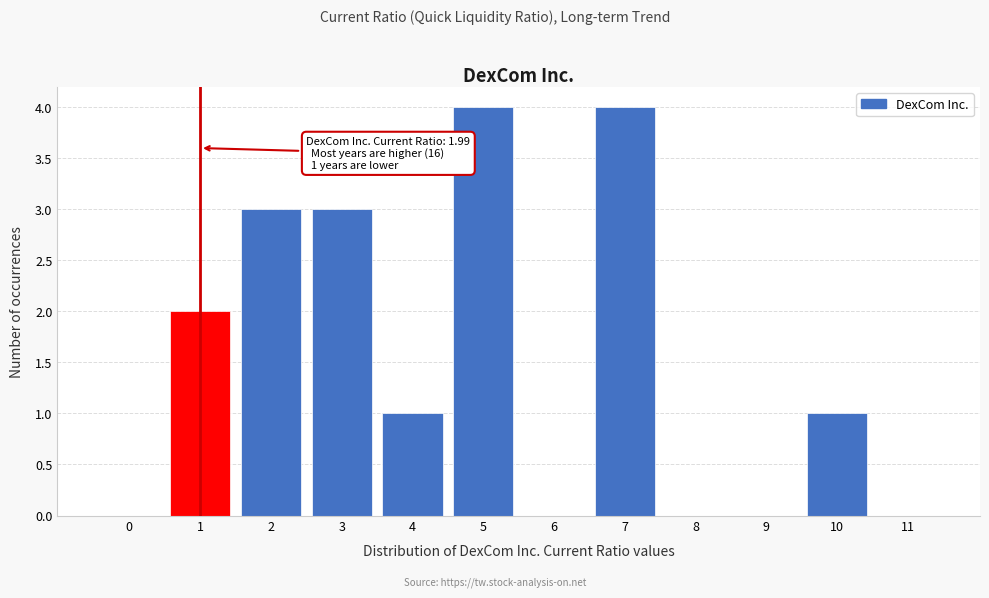

Reading right to left, list all the values displayed in this chart.

11=0	10=1	9=0	8=0	7=4	6=0	5=4	4=1	3=3	2=3	1=2	0=0